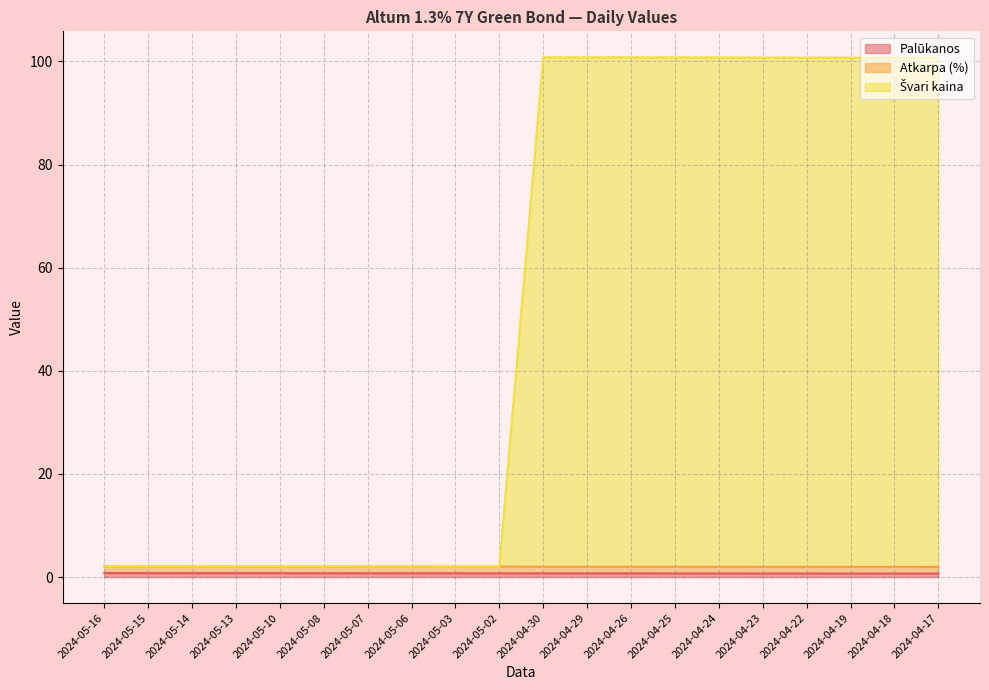

What is the average value of the Palūkanos series?

0.7